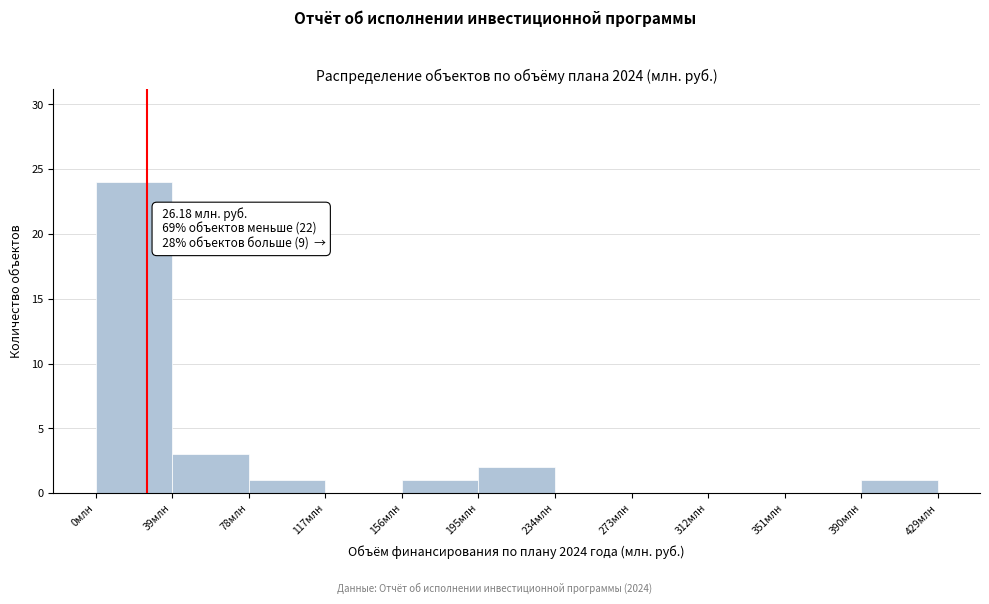

Which range on the x-axis has the tallest bar?

0 to 39